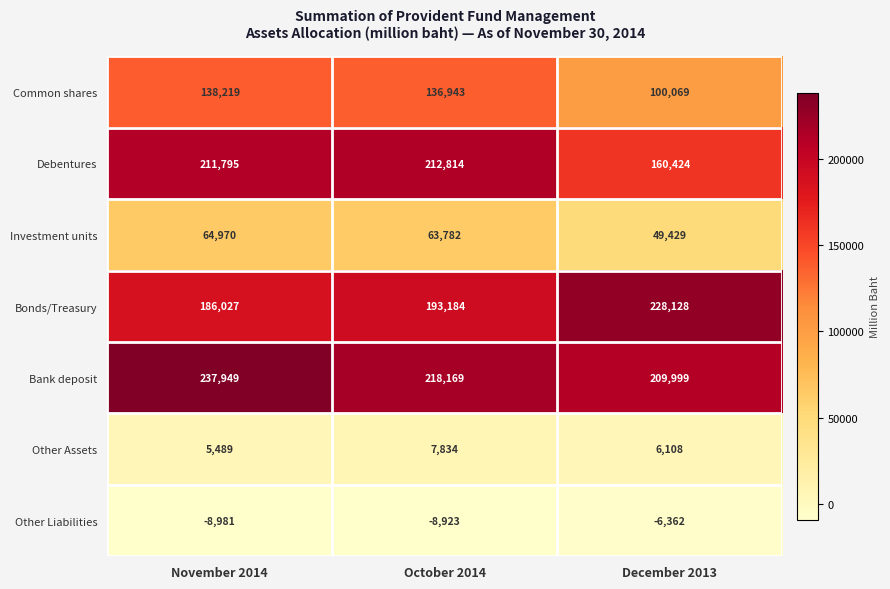

Rank the series by their maximum value, from lowest to highest.

Other Liabilities, Other Assets, Investment units, Common shares, Debentures, Bonds/Treasury, Bank deposit